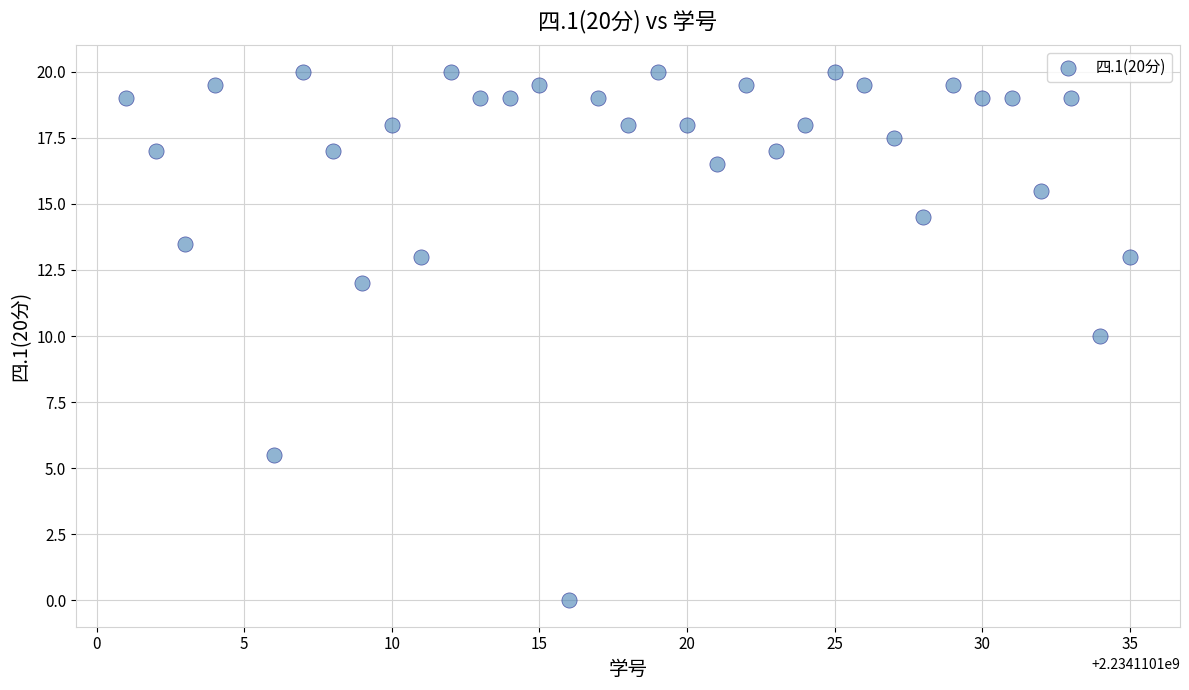

What is the range of X values (max minus min)?

34.0